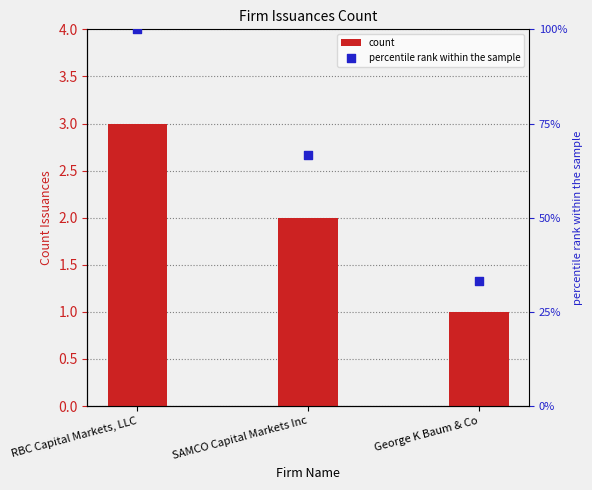

What are all the series names shown in the legend?

count, percentile rank within the sample